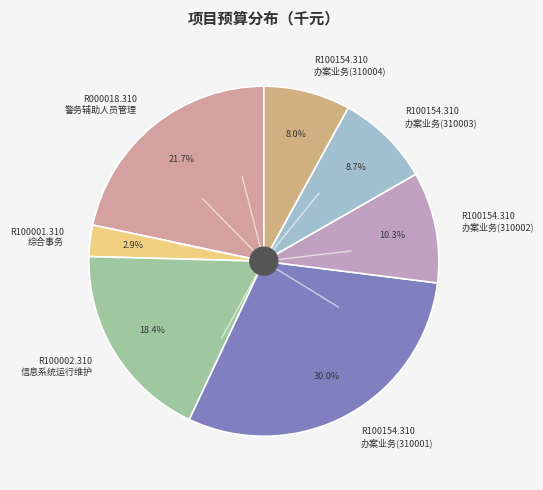

What is the smallest slice in the pie chart?

R100001.310 综合事务